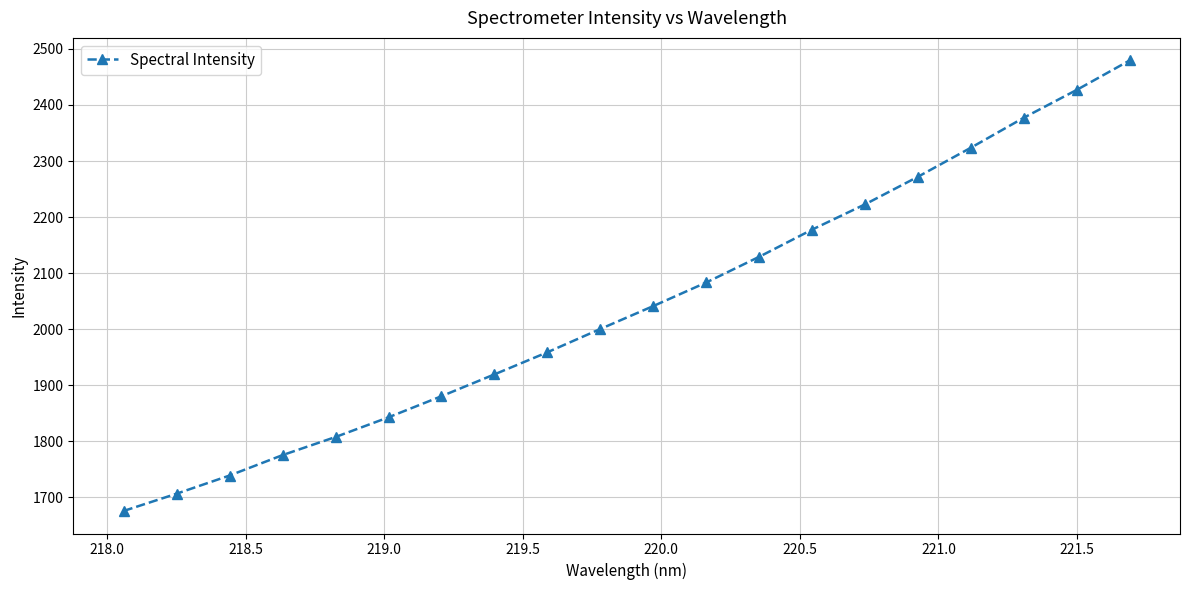

True or false: the data has more than 0 interior local peaks.

False